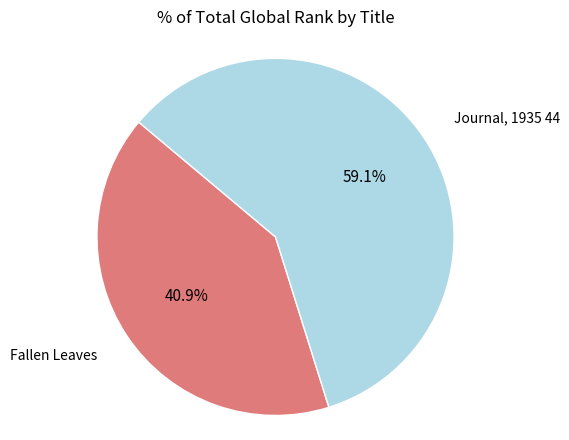

Is there a majority slice in this chart?

Yes